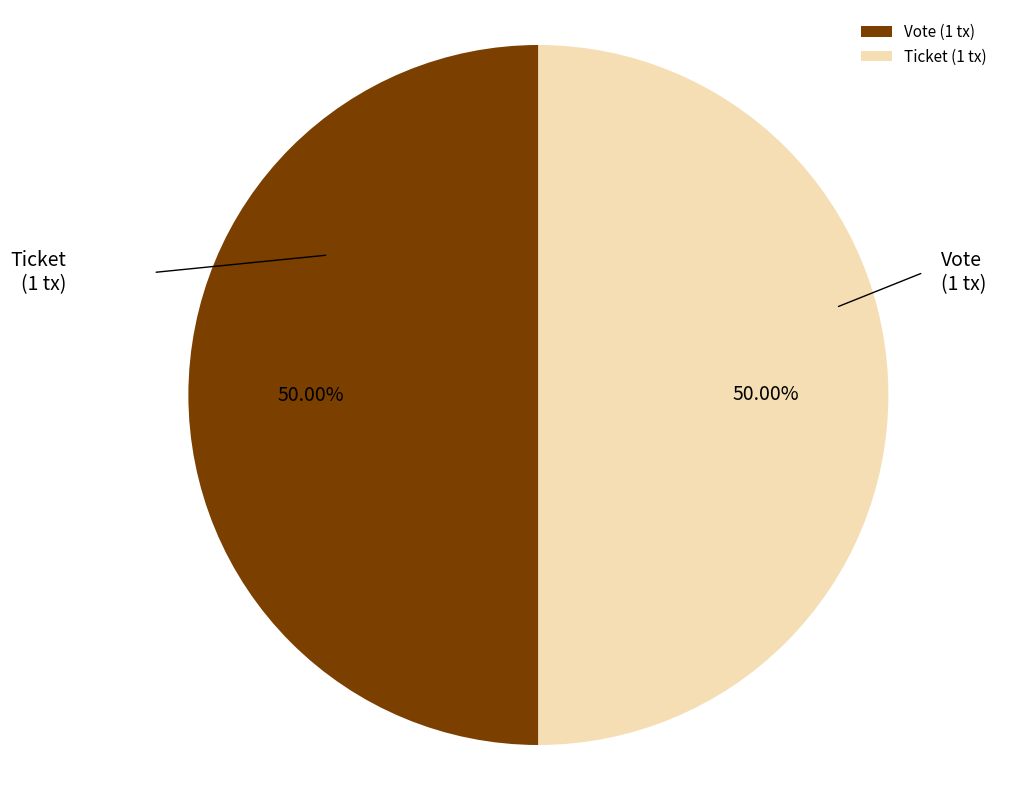

Approximately how many times larger is the value at Vote compared to Ticket?

1.0